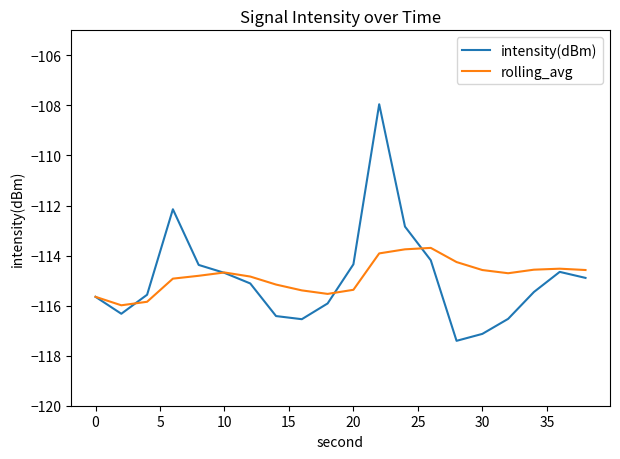

Which series has the widest spread of values?

intensity(dBm)